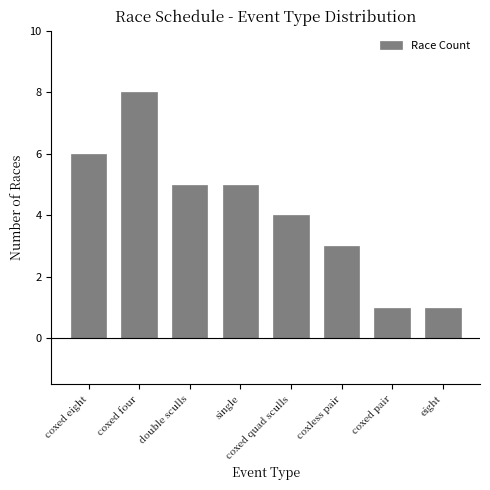

What is the sum of all values?

33